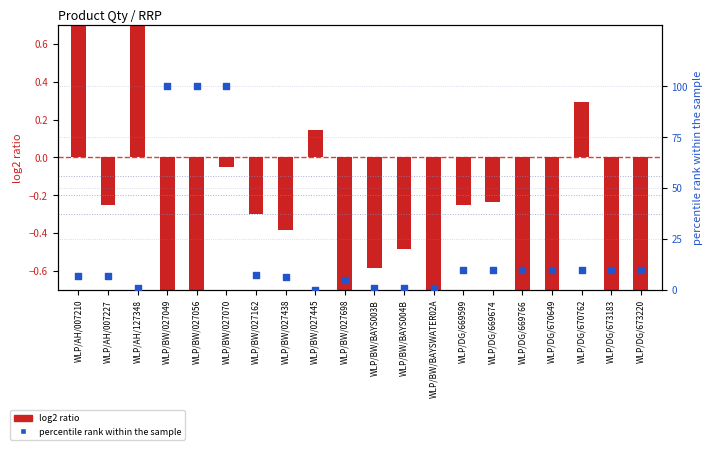

Which series contains the highest Y value?

percentile rank within the sample (RRP)